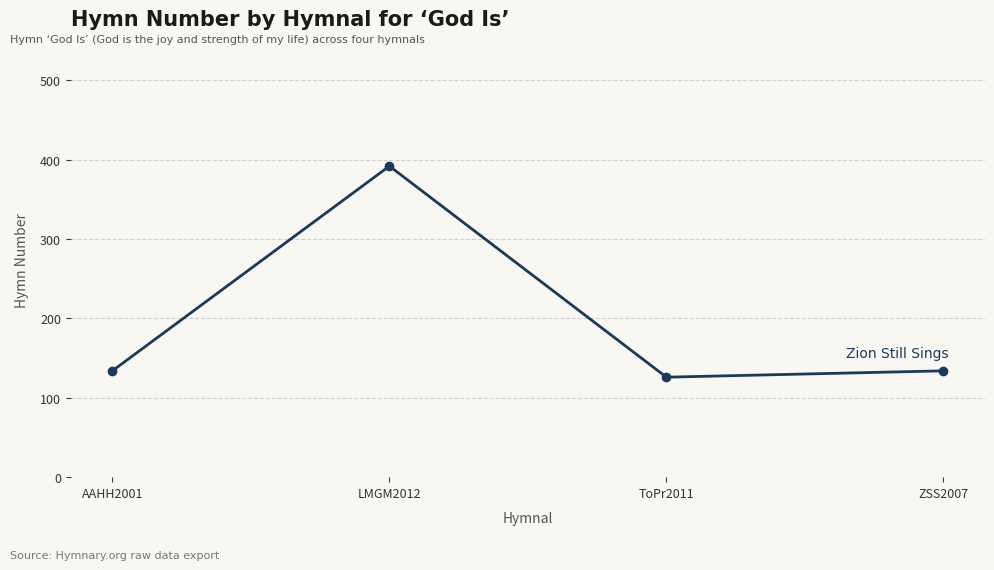

The chart shows a value of 134 at ZSS2007. True or false?

True